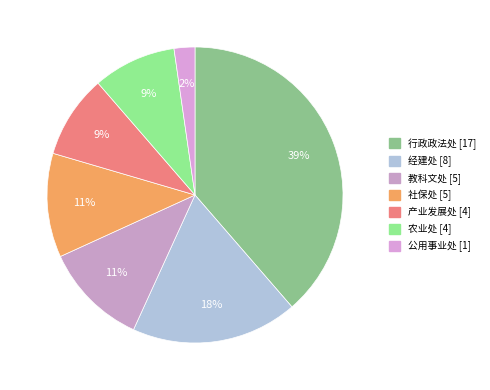

How many slices are in this pie chart?

7